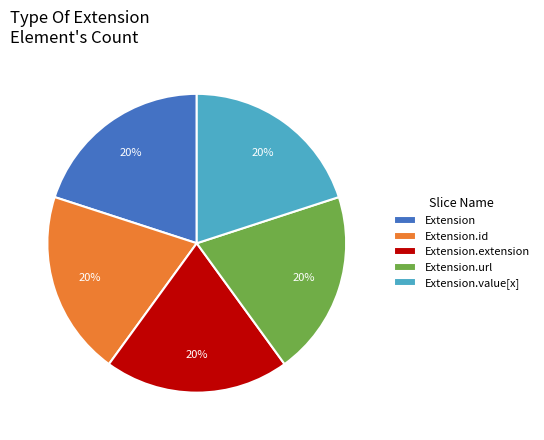

Is there a majority slice in this chart?

No